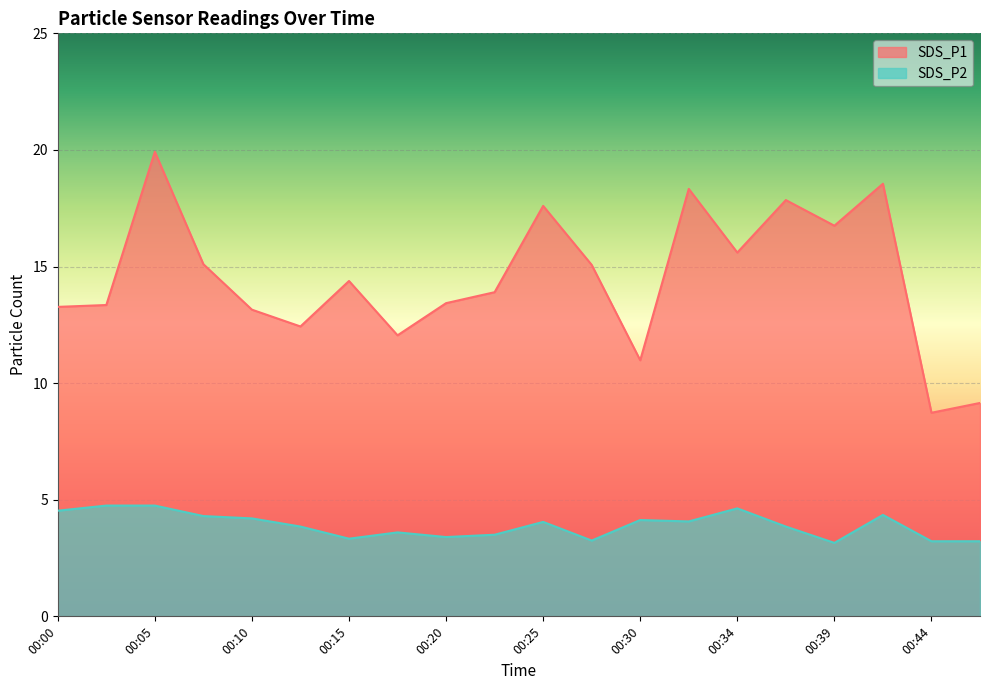

True or false: SDS_P2 has a value of 3.5 at 00:22.

True